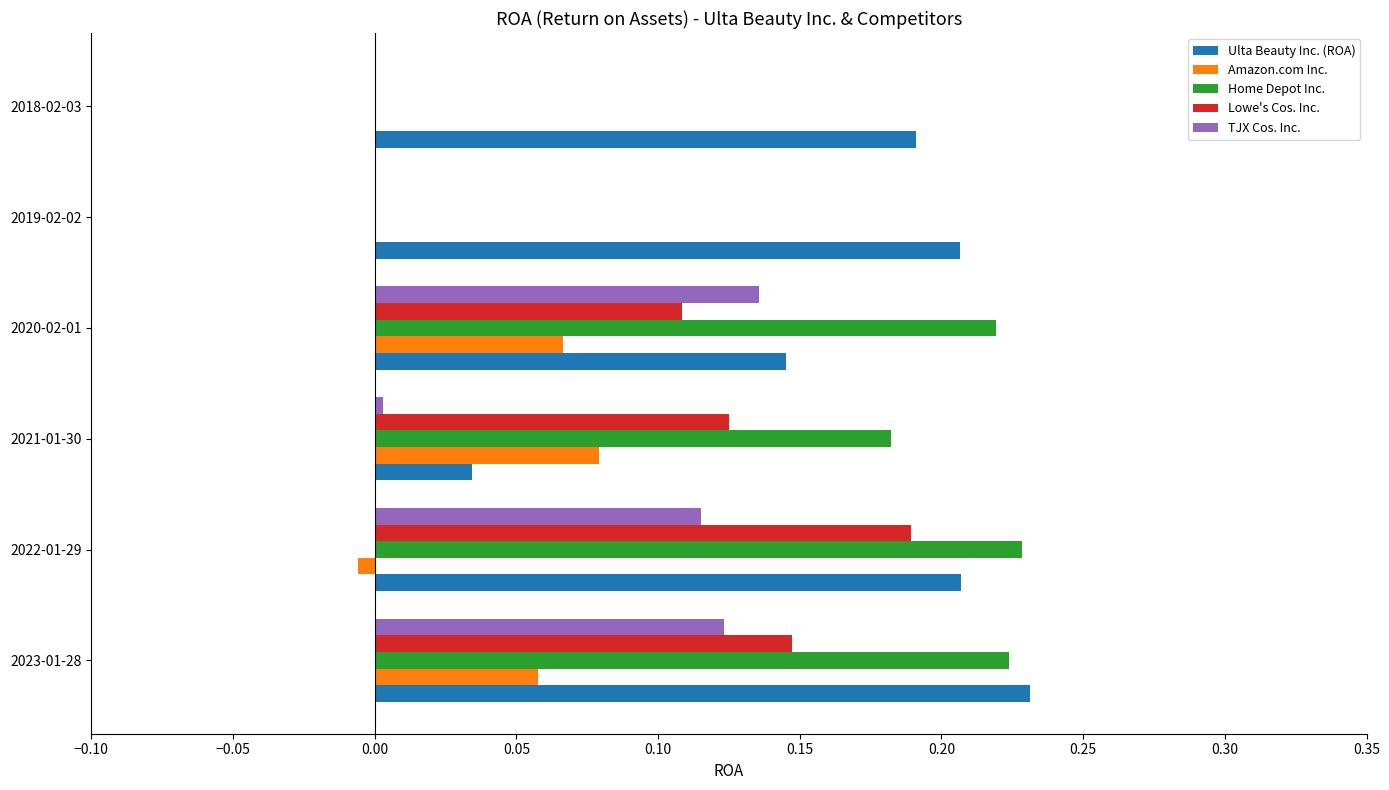

How many data points does each series have?

6